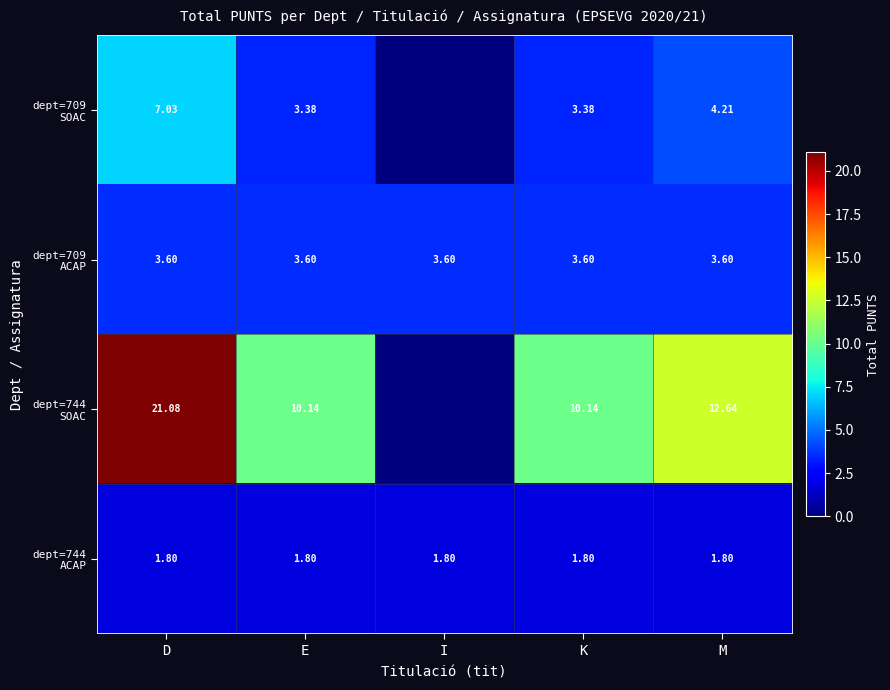

True or false: dept=709 ACAP has a value of 2.0 at I.

False